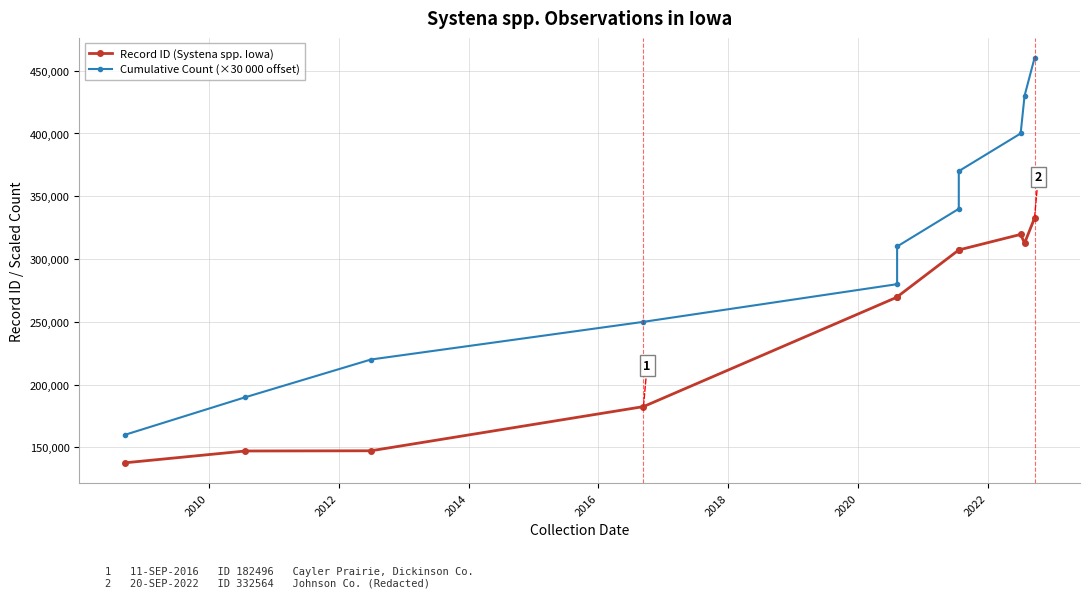

List the series in order of their peak value, lowest first.

Record ID (Systena spp. Iowa), Cumulative Count (×30 000 offset)